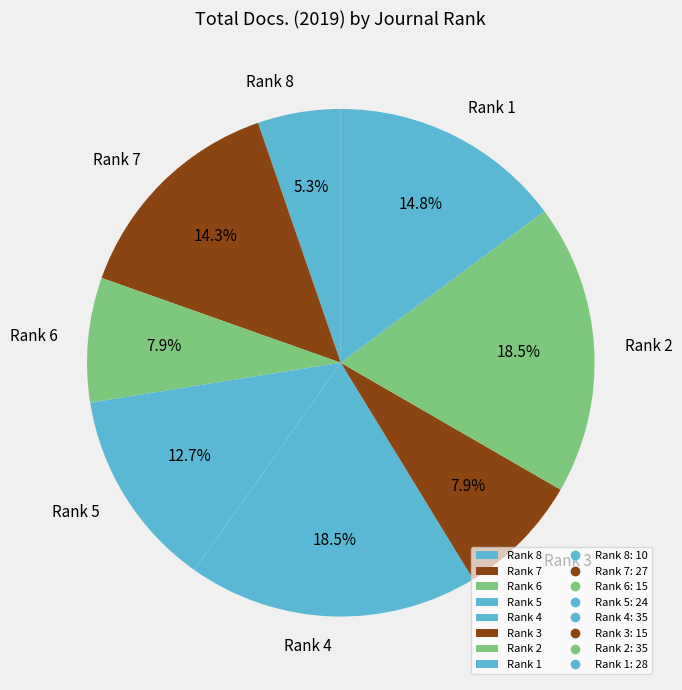

Does Rank 2 account for over 50% of the chart?

No